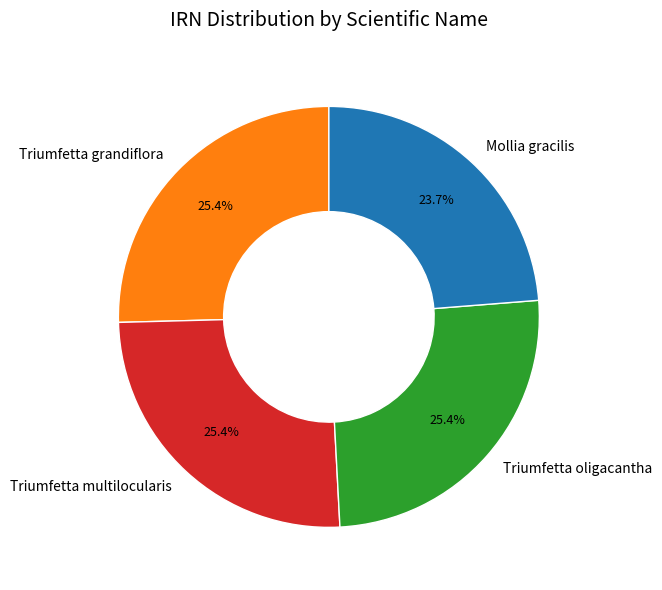

Which has a higher value, Triumfetta grandiflora or Mollia gracilis?

Triumfetta grandiflora